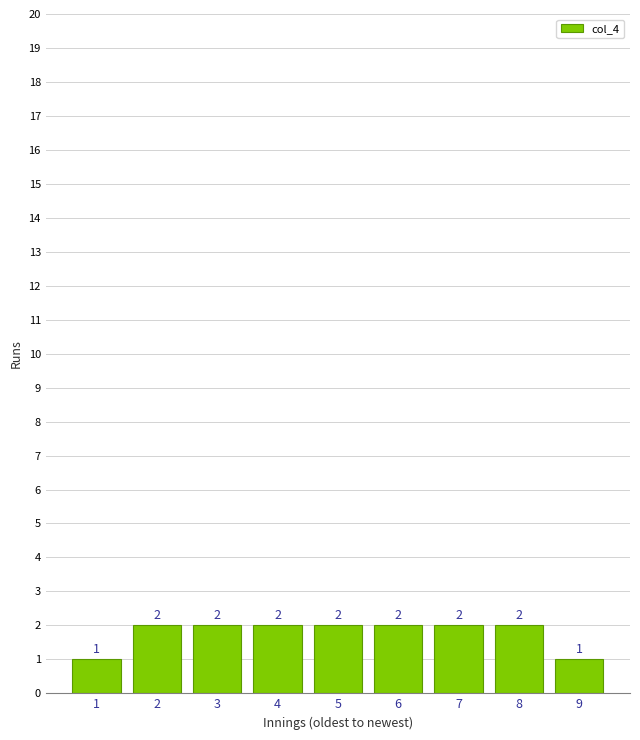

Reading left to right, list every bar in this chart as the range it spans on the x-axis followed by its height.

0.5 to 1.5: 1
1.5 to 2.5: 2
2.5 to 3.5: 2
3.5 to 4.5: 2
4.5 to 5.5: 2
5.5 to 6.5: 2
6.5 to 7.5: 2
7.5 to 8.5: 2
8.5 to 9.5: 1